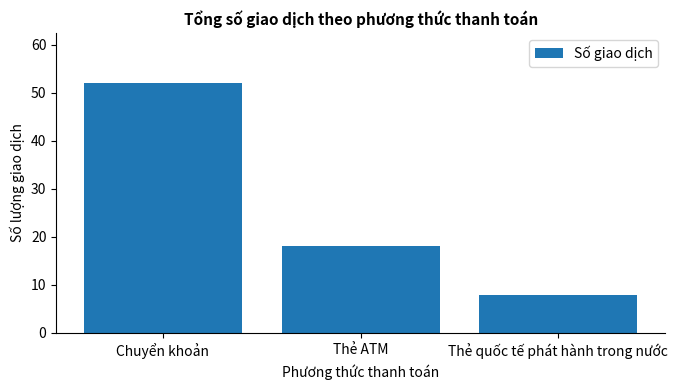

Is it true that the value at Thẻ quốc tế phát hành trong nước is 13?

False